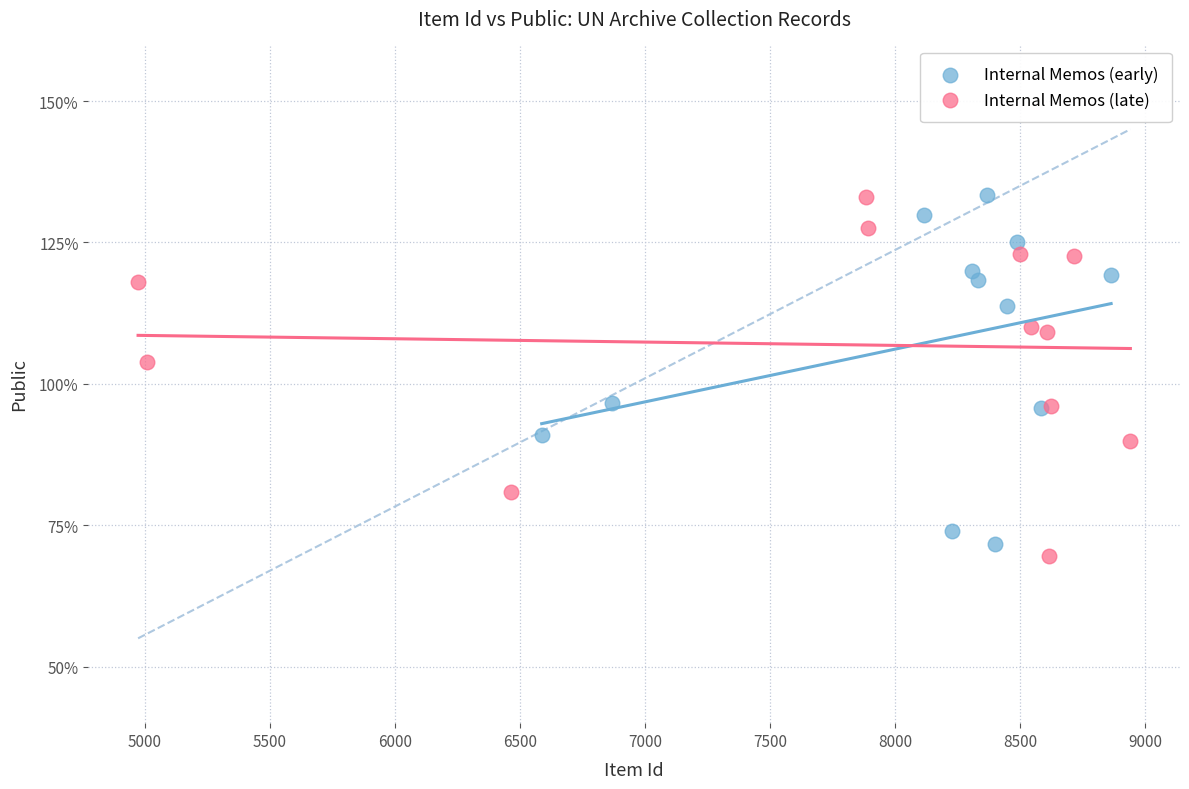

Which series reaches the minimum Y coordinate?

Internal Memos (late)